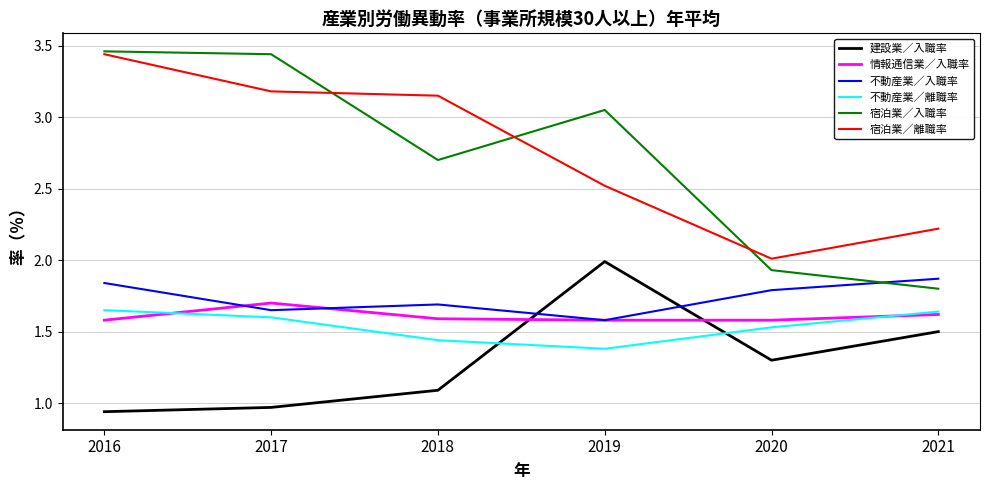

Is it true that 宿泊業／入職率 equals 2.4 at 2021?

False